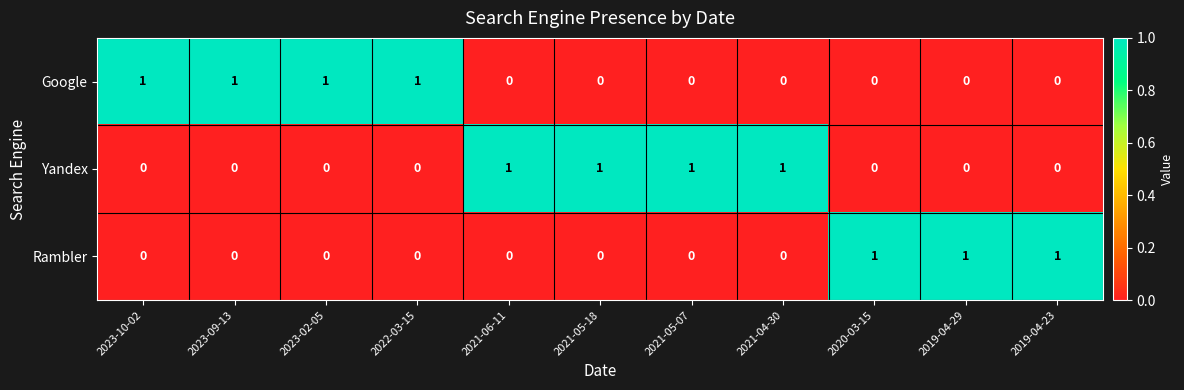

The Yandex series shows 0 at 2023-10-02. True or false?

True